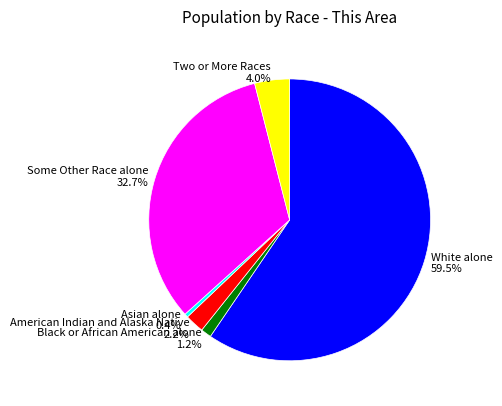

Is there a majority slice in this chart?

Yes